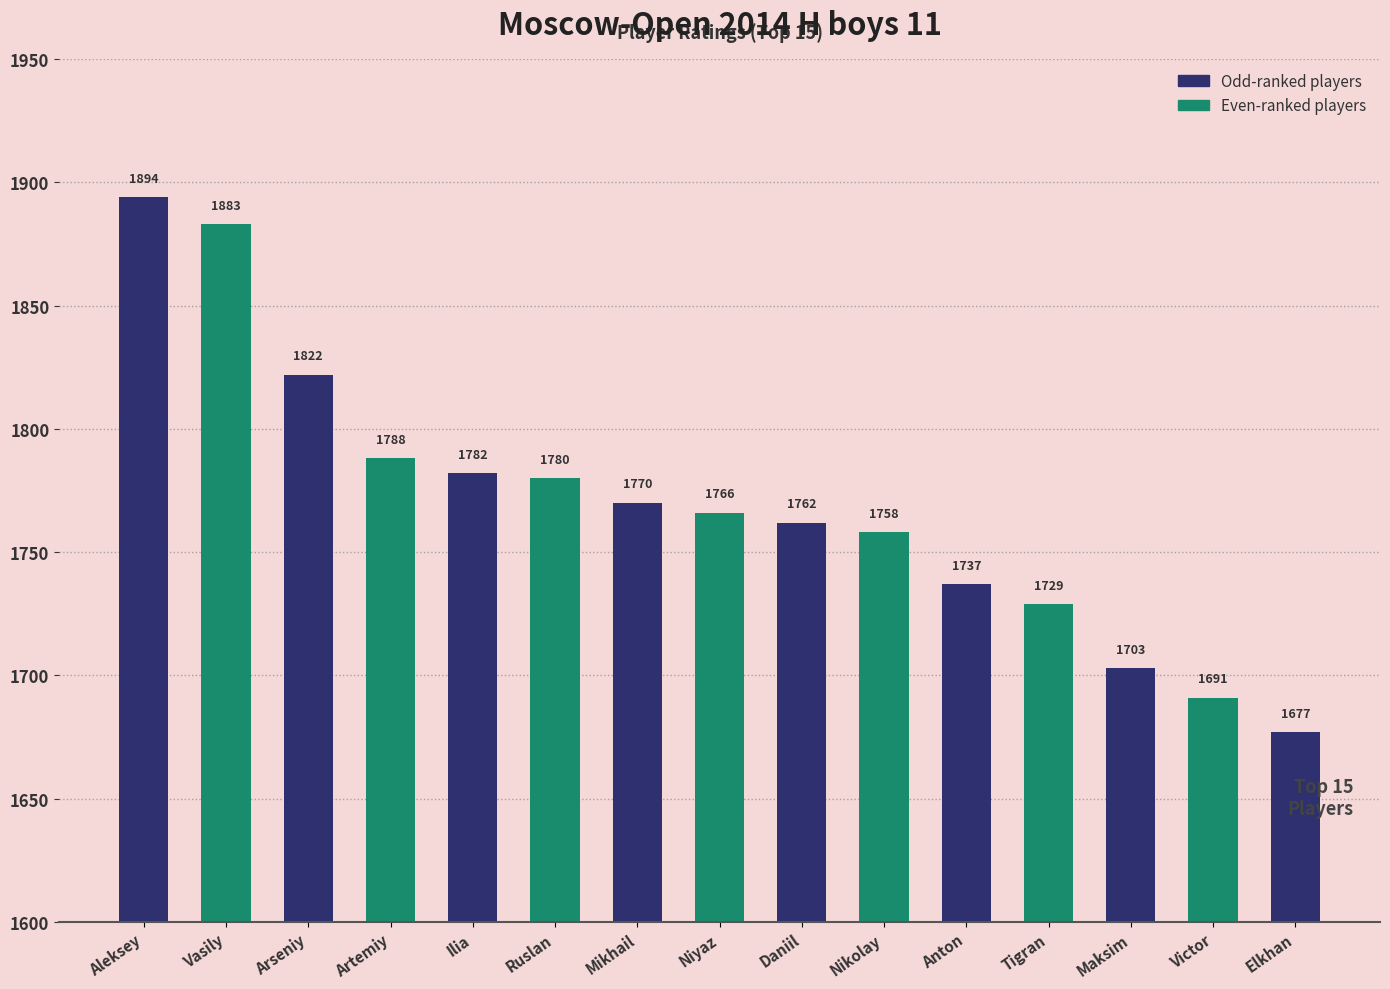

List the labels in order of value, smallest first.

Elkhan, Victor, Maksim, Tigran, Anton, Nikolay, Daniil, Niyaz, Mikhail, Ruslan, Ilia, Artemiy, Arseniy, Vasily, Aleksey